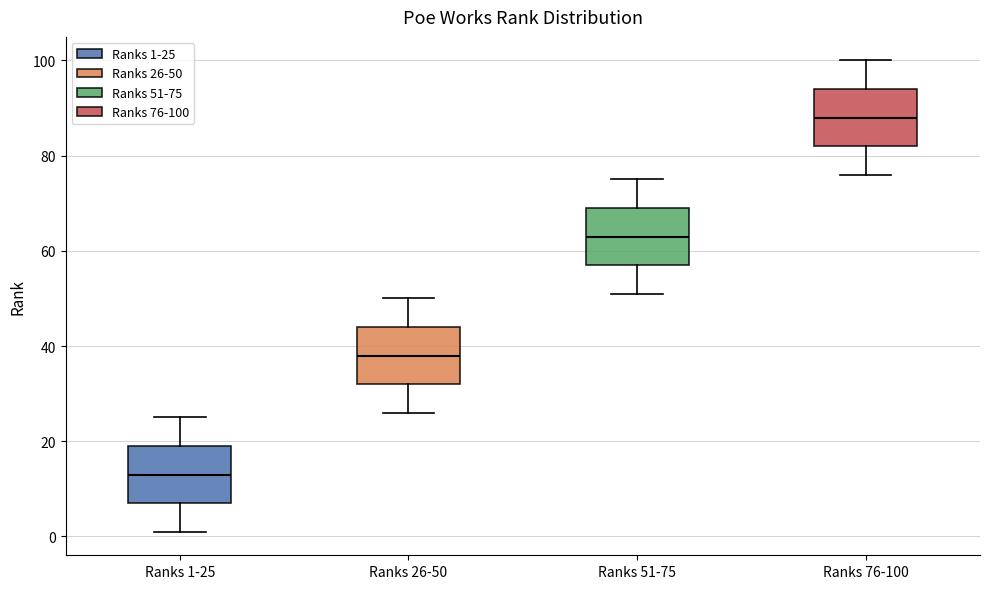

Where does the upper whisker of the box for Ranks 76-100 end on the y-axis? The values are not printed on the chart, so give them approximately, as read against the axis.

100